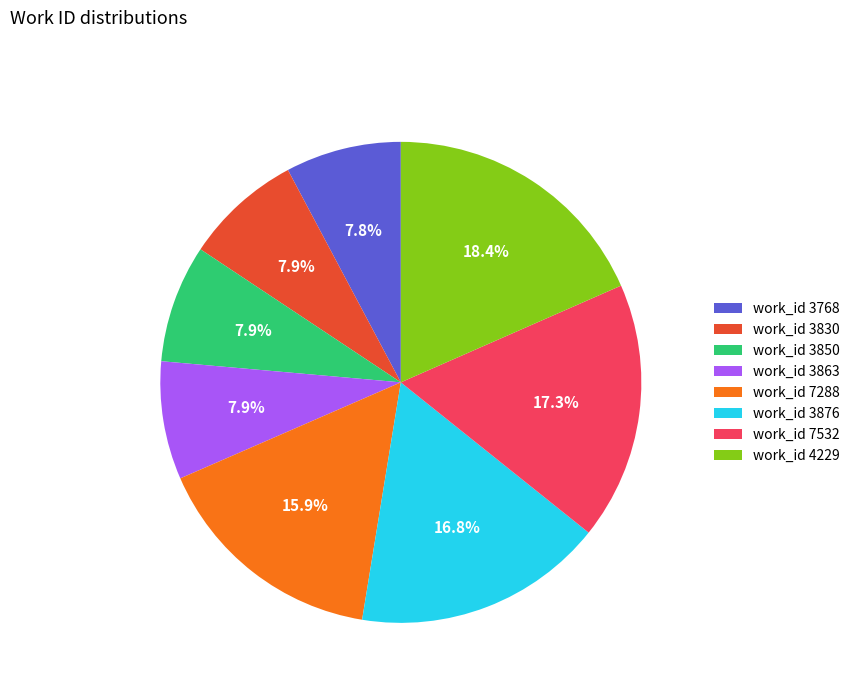

Approximately how many times larger is the value at work_id 7532 compared to work_id 3876?

1.0